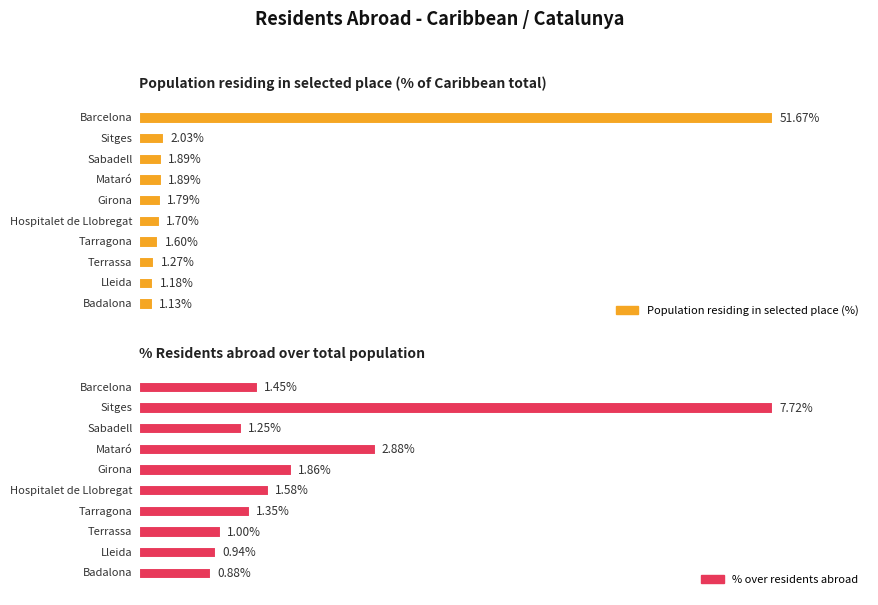

At Lleida, list the series in order from largest to smallest.

Population residing in selected place (%), % over residents abroad